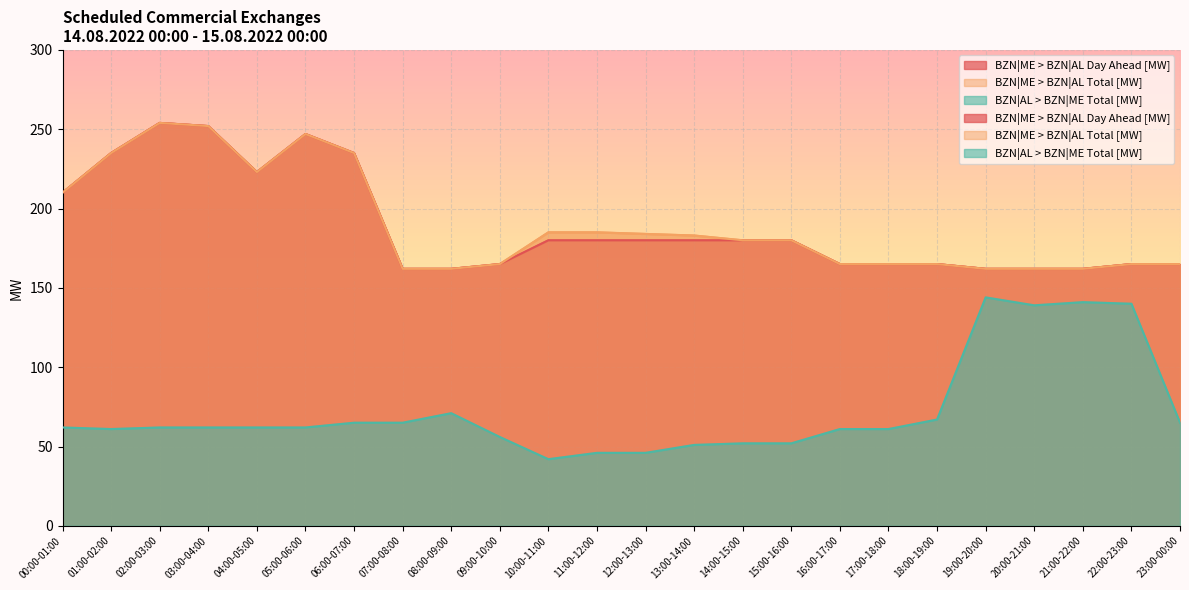

How many values in the BZN|ME > BZN|AL Total [MW] series are below 180?

11